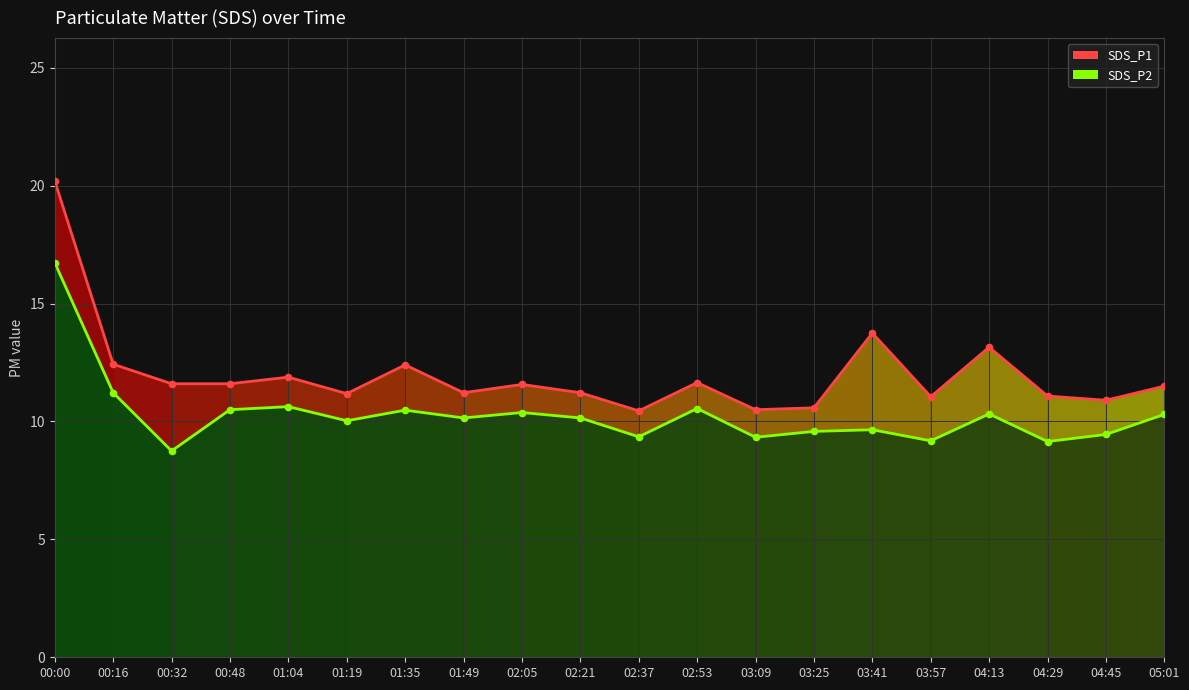

Is the value of SDS_P1 at 04:13 greater than the value of SDS_P2 at 02:53?

Yes